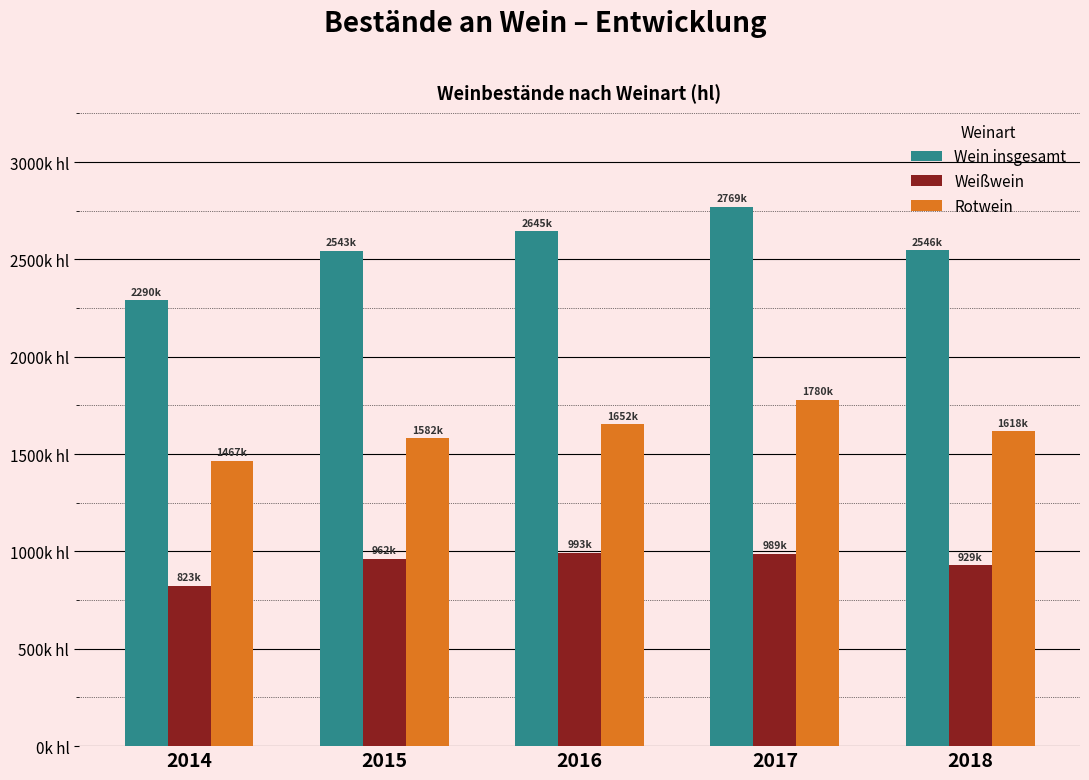

Is it true that Rotwein equals 1467073 at 2014?

True